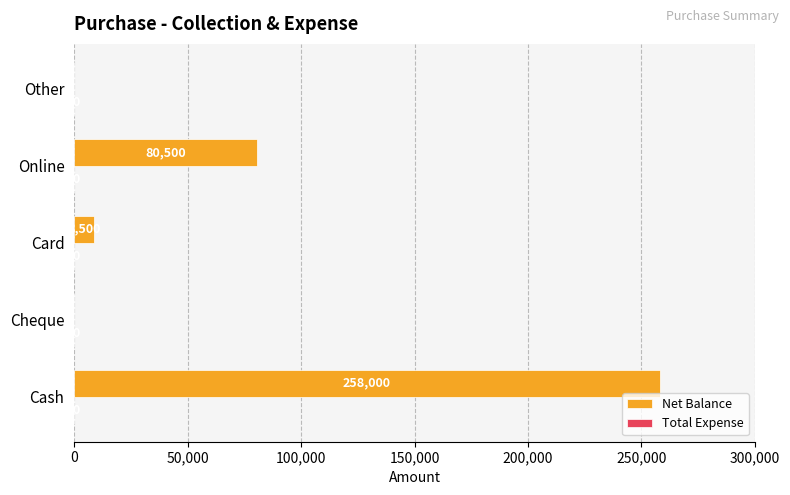

Between Online and Cheque, which is larger?

Online